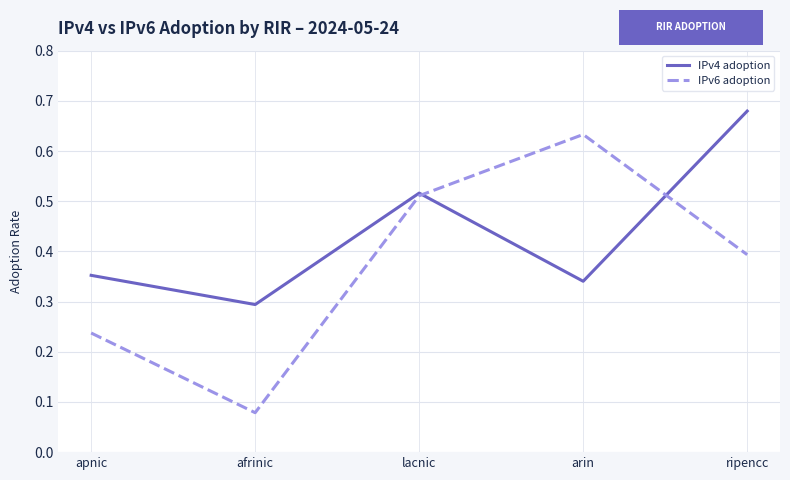

Between apnic and lacnic, which series saw the biggest shift?

IPv6 adoption